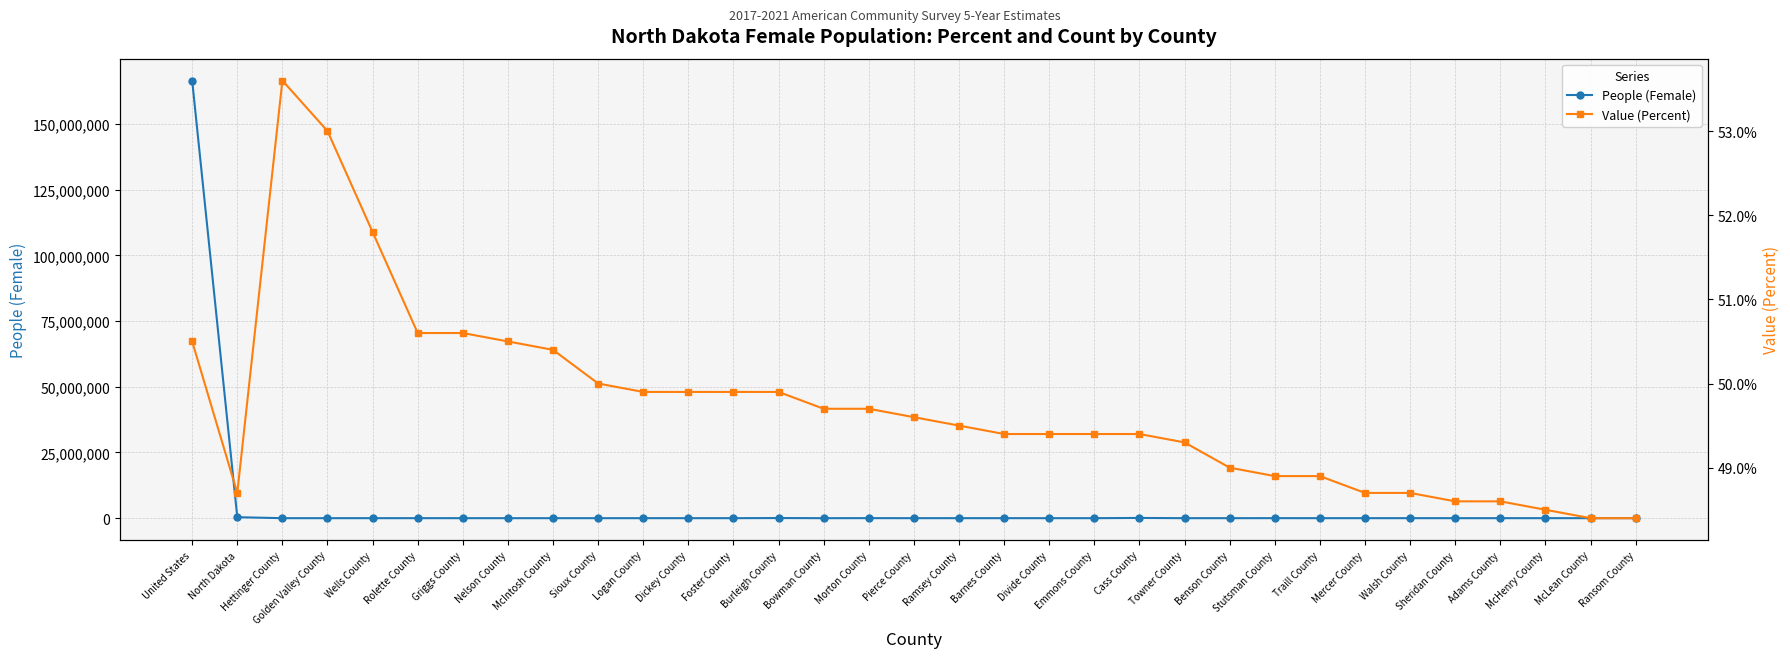

What is the value of the Value (Percent) point at the 21st from the left?

49.4